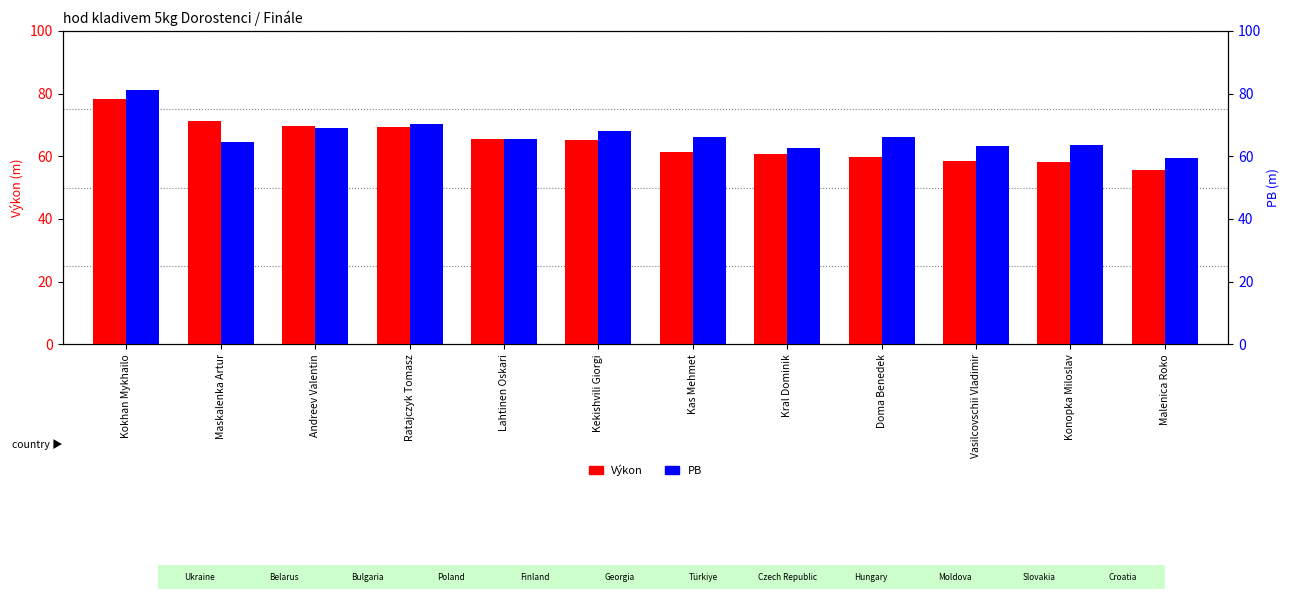

List the series in order of their overall mean, highest first.

PB, Výkon